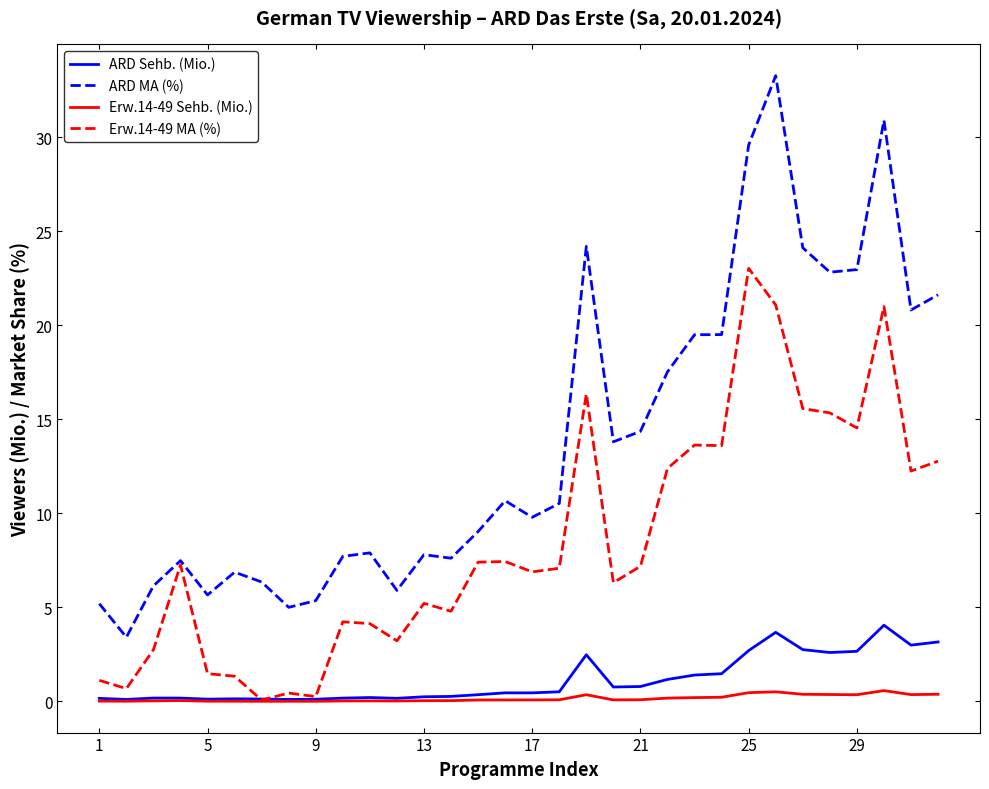

What is the highest value of the ARD MA (%) series?

33.3